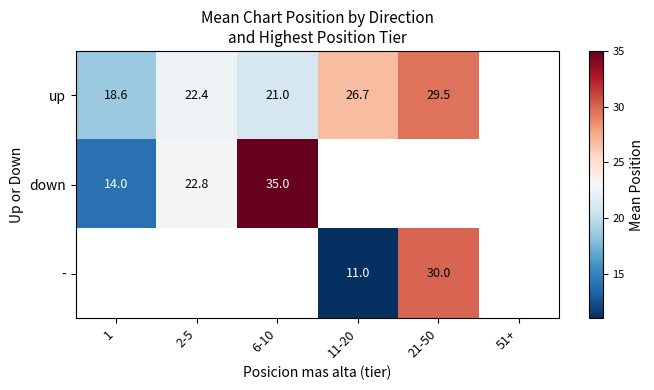

The value of up at 6-10 is 5.9. True or false?

False